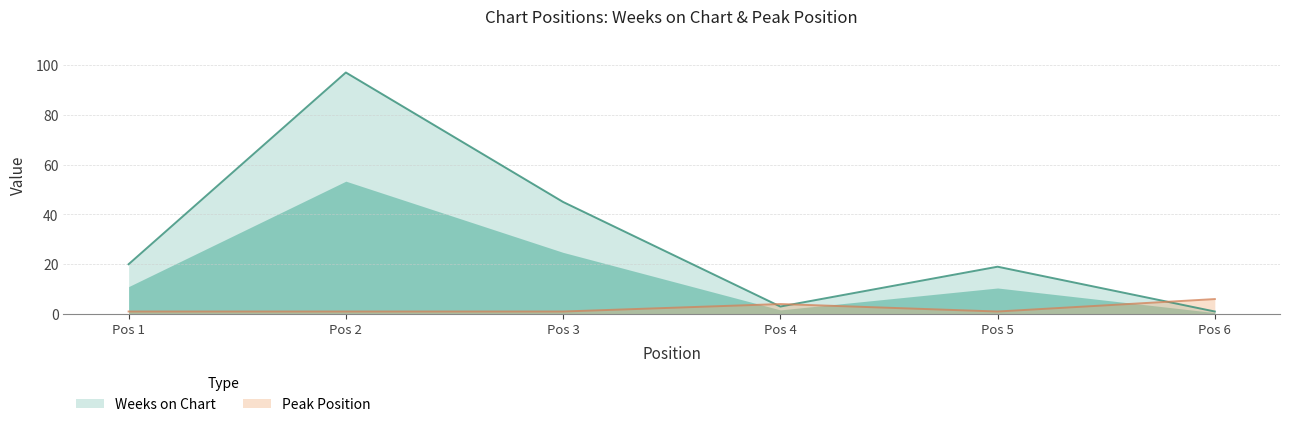

Where is Weeks on Chart nearest to the value 49?

Pos 3